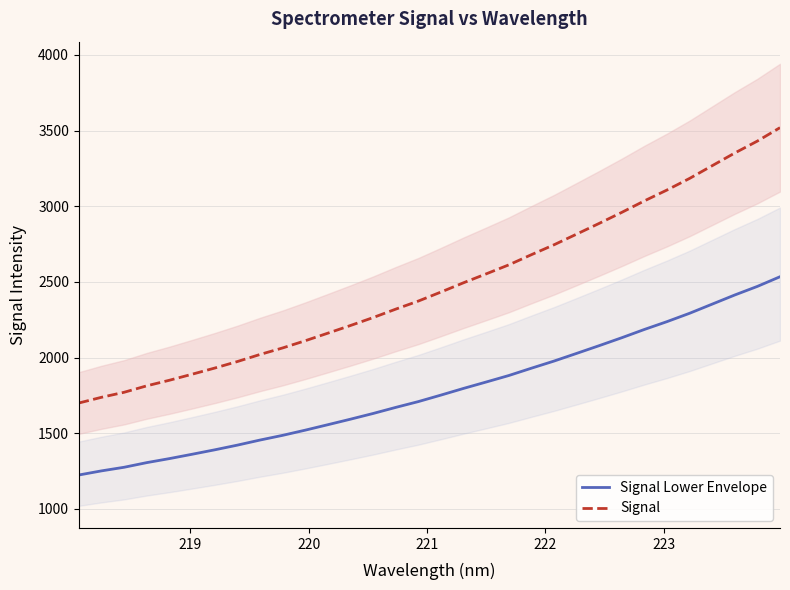

What is the minimum value for Signal Lower Envelope?

1223.5